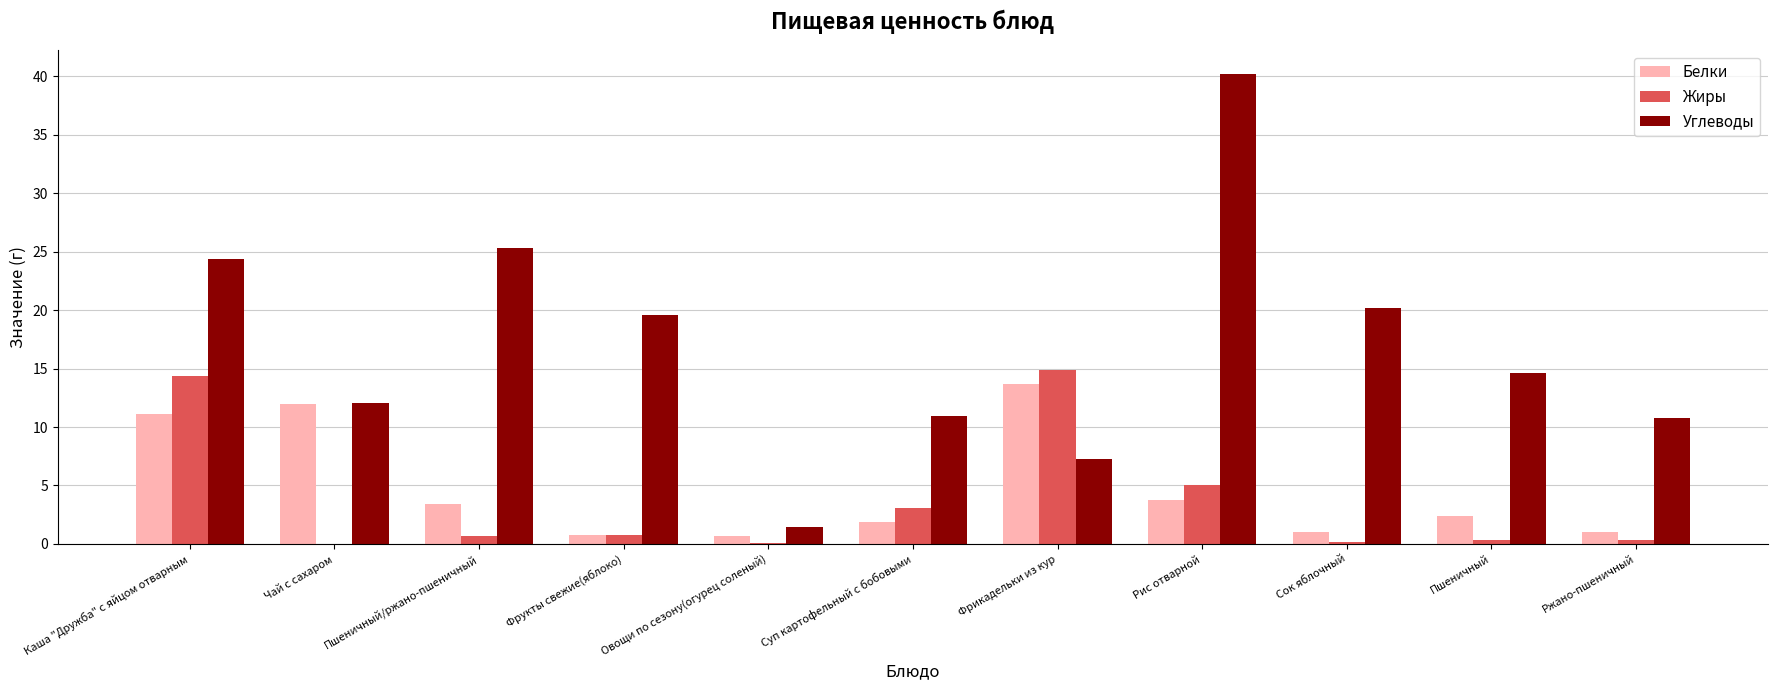

Which category has the highest value in the Жиры series?

Фрикадельки из кур